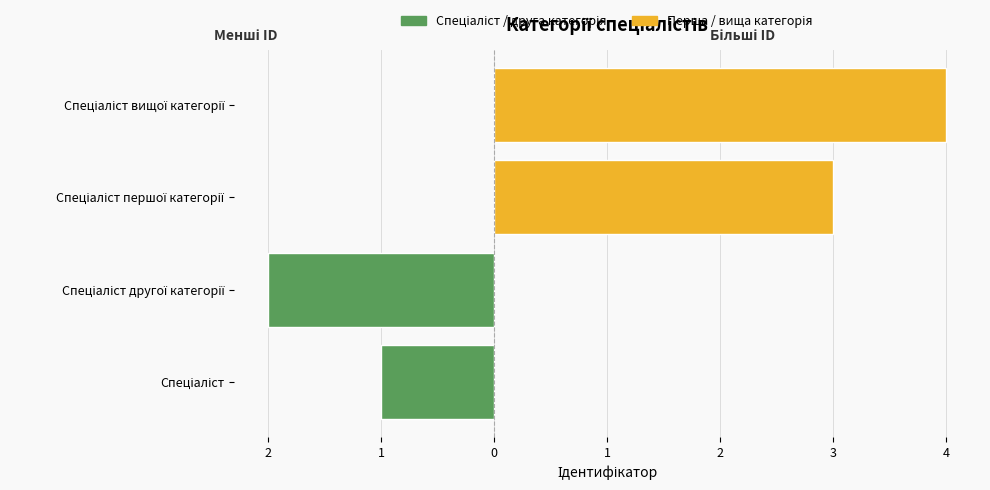

What is the average value of the Спеціаліст / друга категорія series?

-2